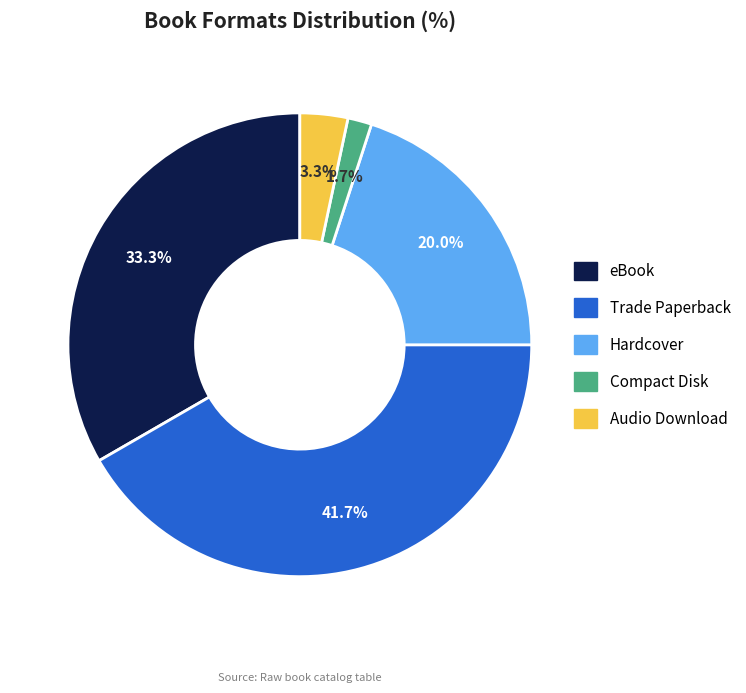

Does Trade Paperback account for over 50% of the chart?

No